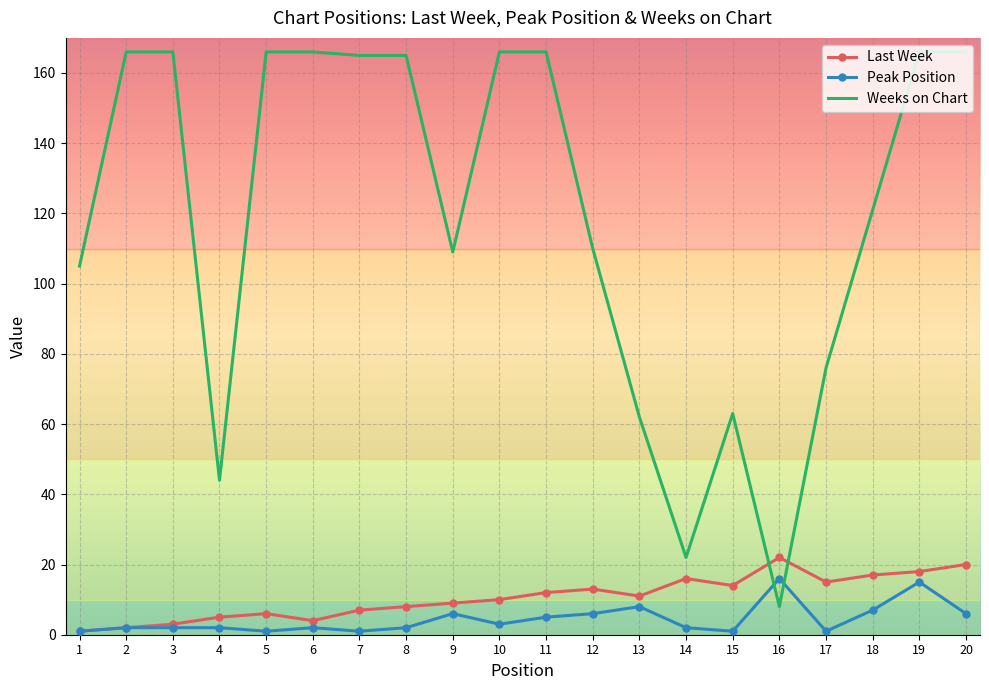

At which label does Weeks on Chart first exceed 165?

2